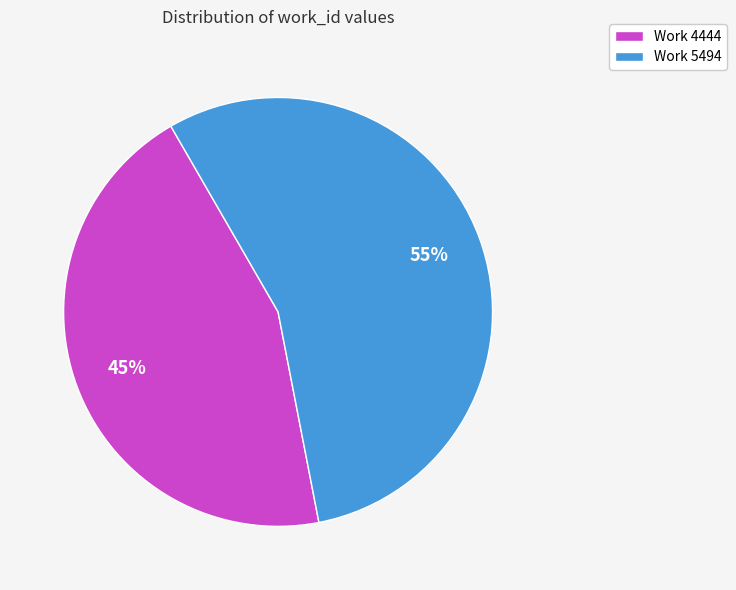

Which slice represents more than half of the pie?

Work 5494